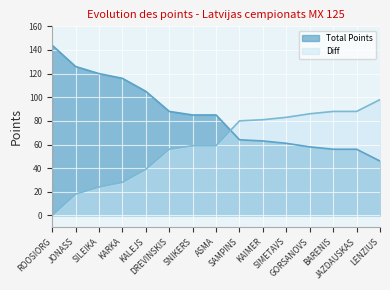

At which category is the sum across all series the highest?

ROOSIORG